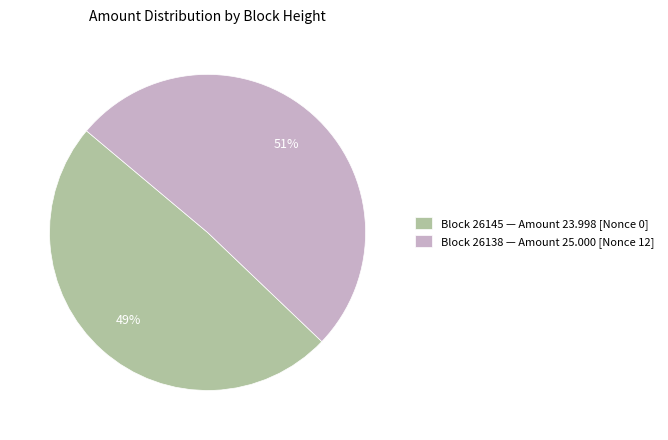

The Block 26145 — Amount 23.998 [Nonce 0] slice represents 49% of the pie. True or false?

True